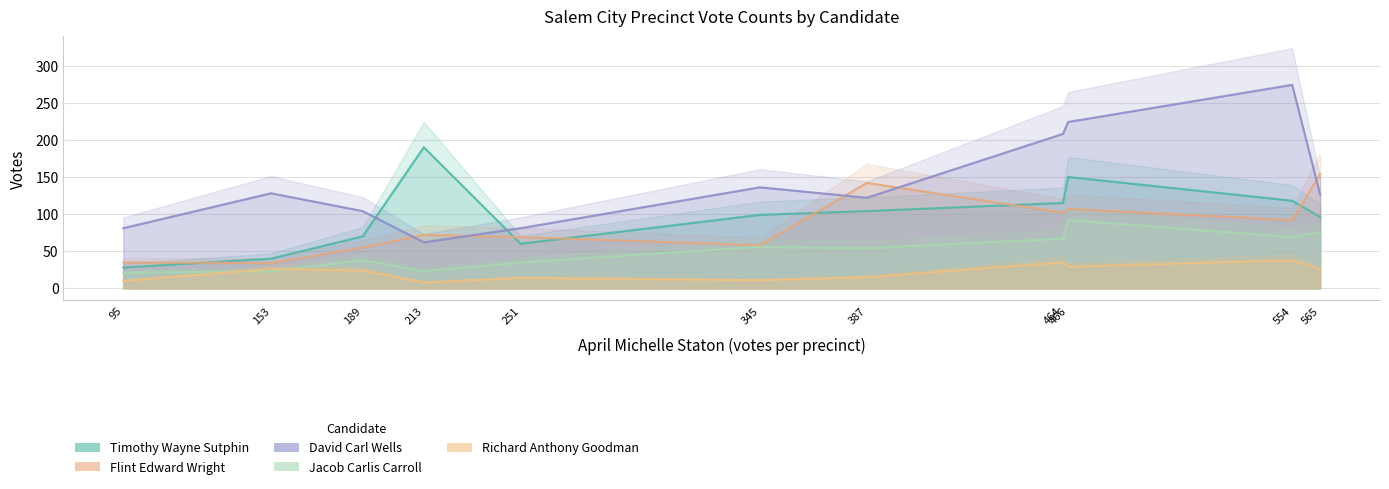

Between which two adjacent categories do Jacob Carlis Carroll and Richard Anthony Goodman first intersect?

1 - North Salem No 2 and 2 - Conehurst